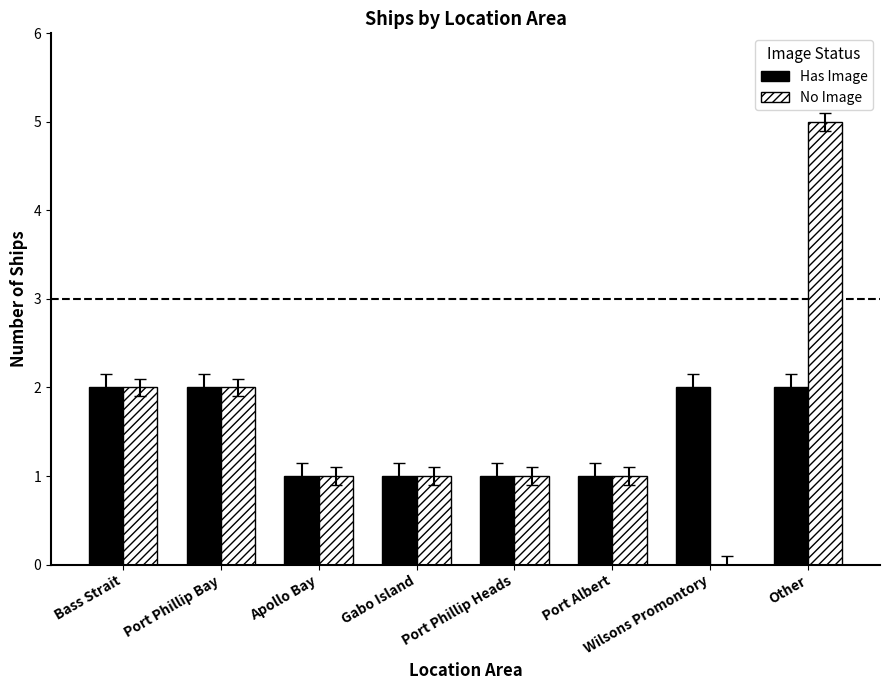

Which series has the widest spread of values?

No Image